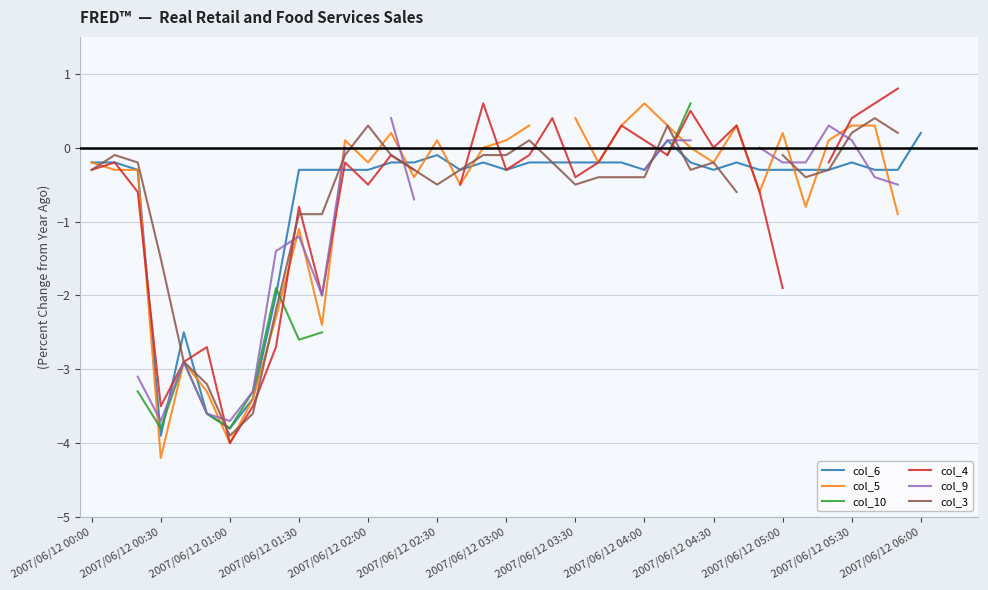

Between 2007/06/12 02:00 and 17, which series saw the biggest shift?

col_4